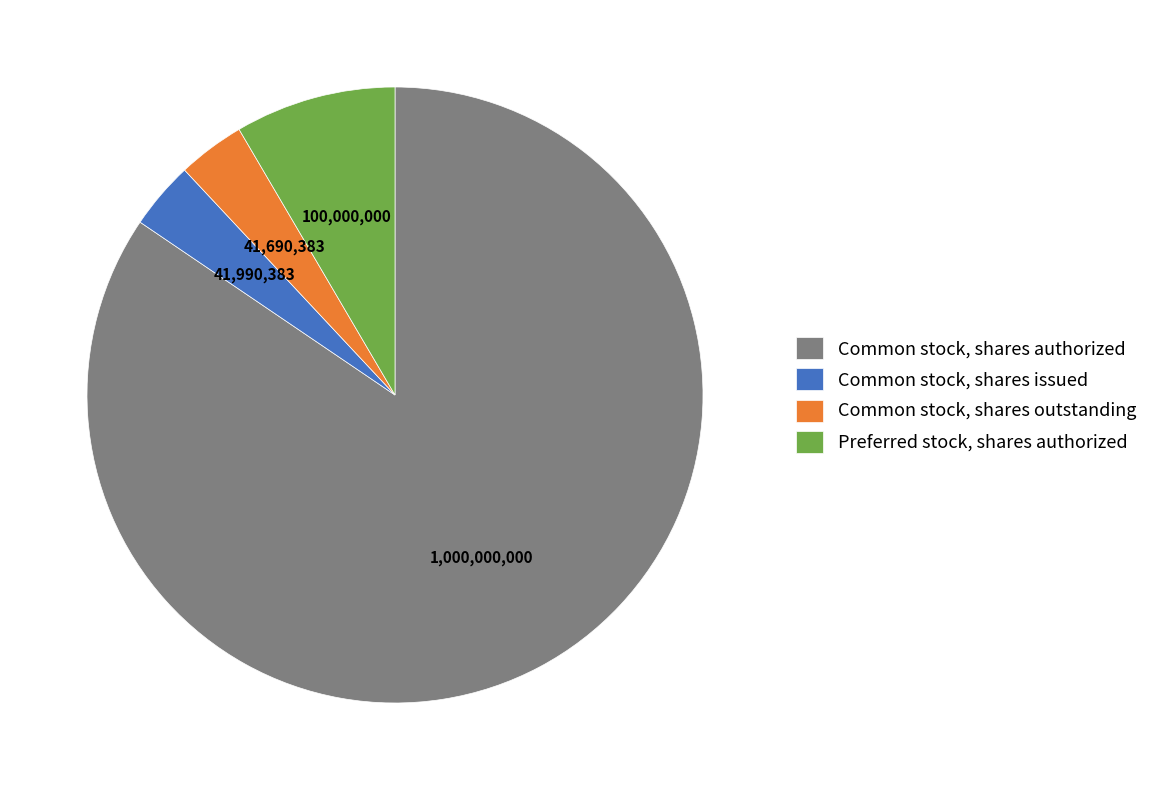

True or false: Common stock, shares authorized accounts for 84% of the total.

True